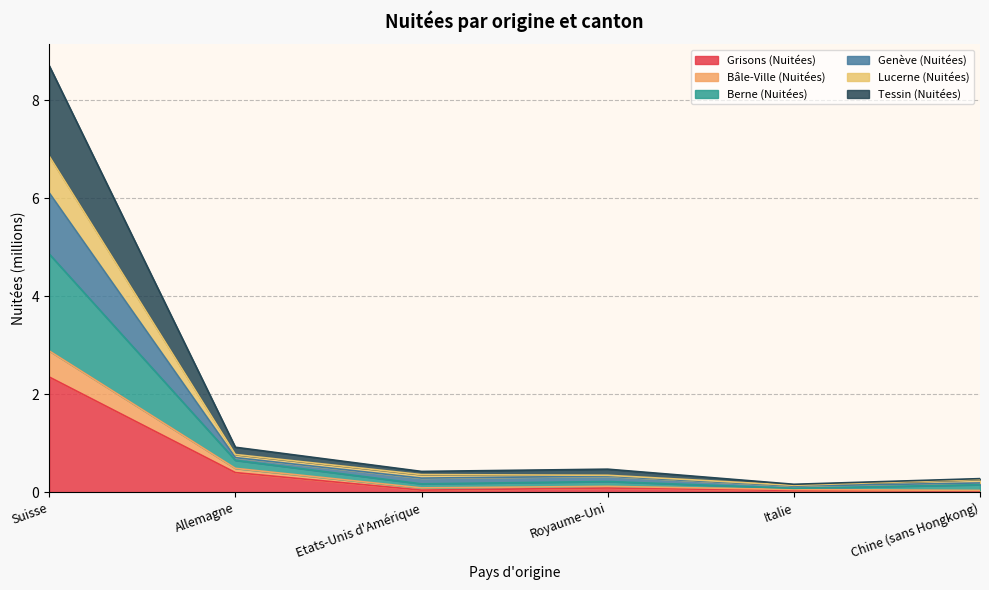

What is the label of the 5th point from the left?

Italie